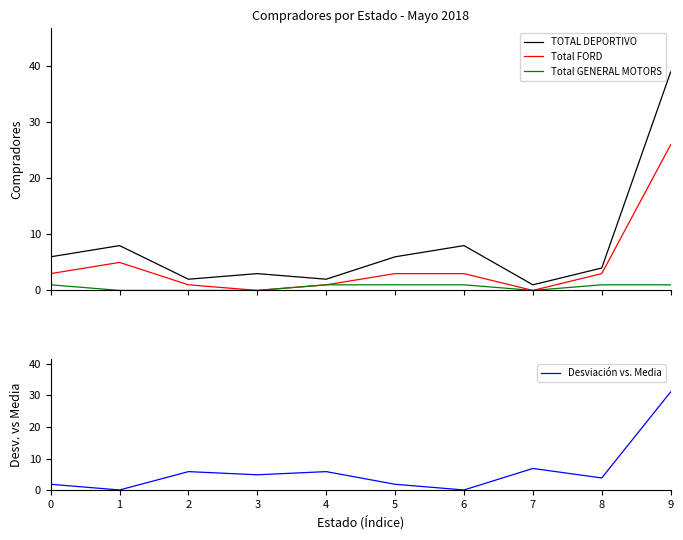

How many series are shown in this chart?

4